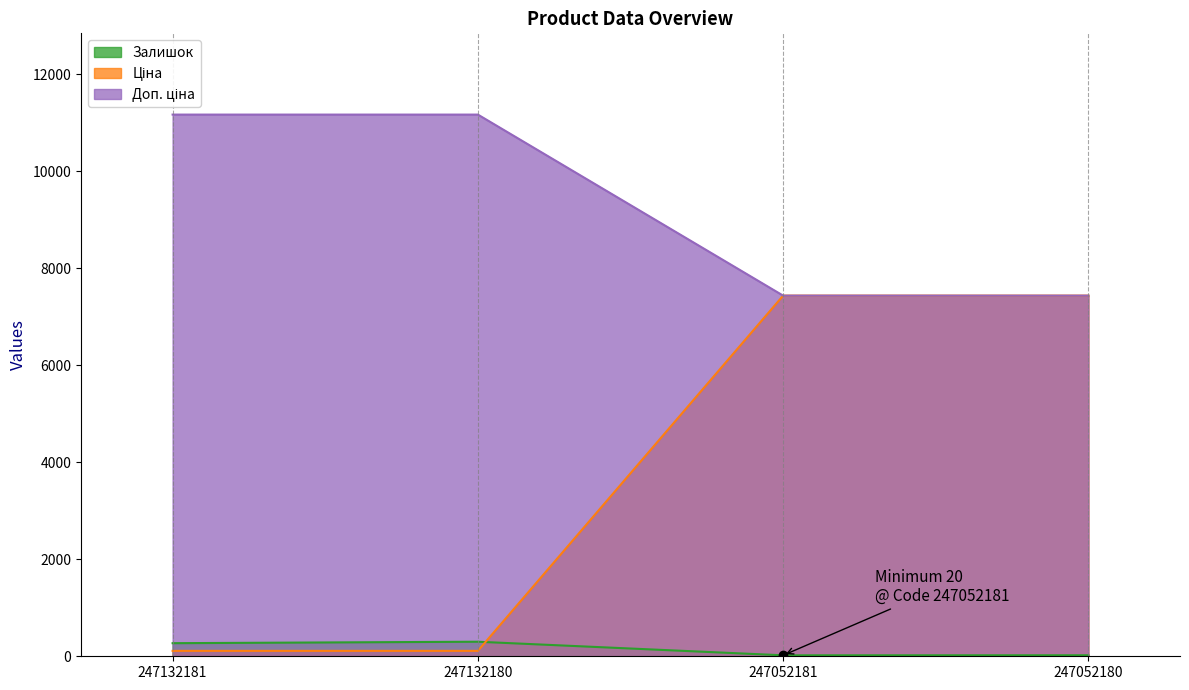

What is the greatest value displayed?

11169.0